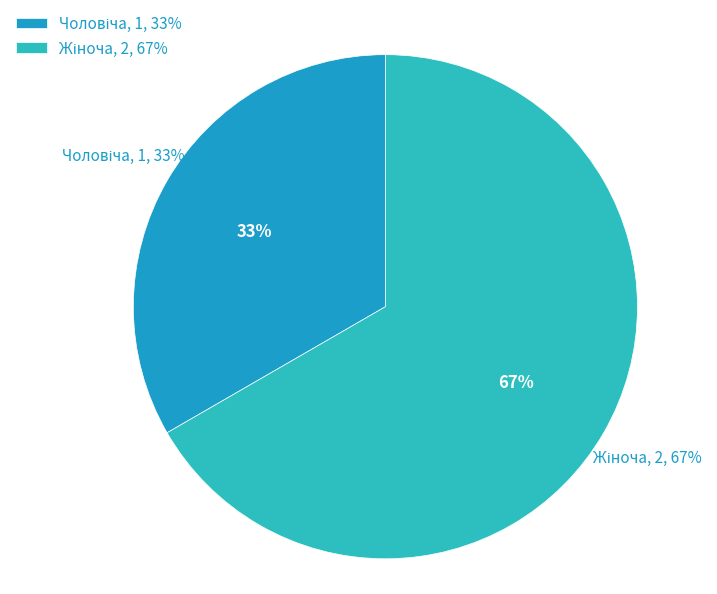

To the nearest percent, what is the difference between the Чоловіча and Жіноча slice percentages?

33%